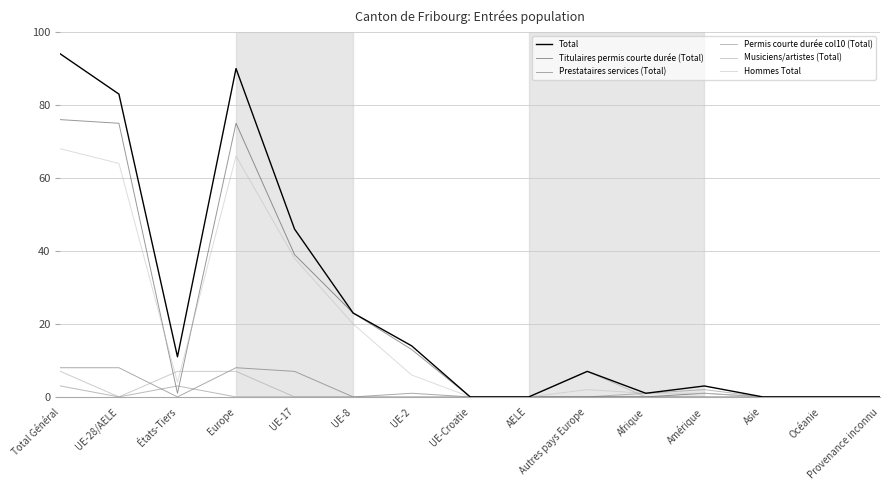

What is the greatest value displayed?

94